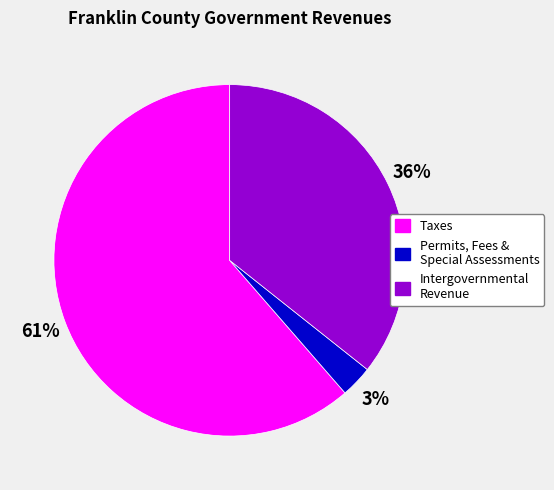

To the nearest percent, what is the average slice percentage?

33%